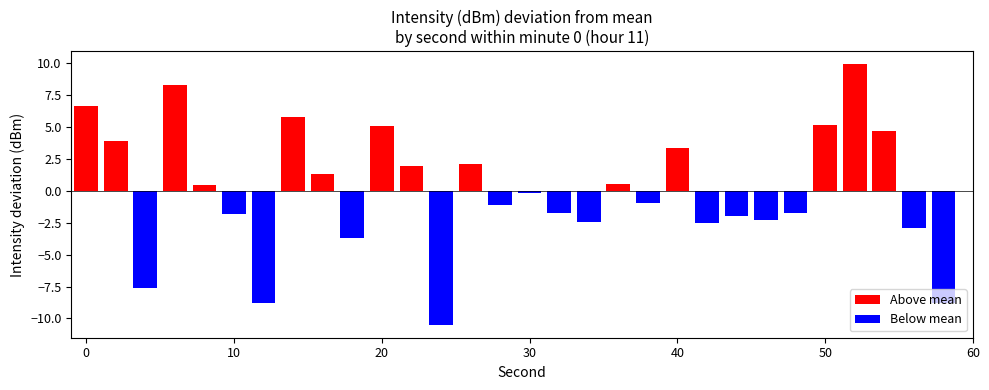

What is the greatest value displayed?

9.9